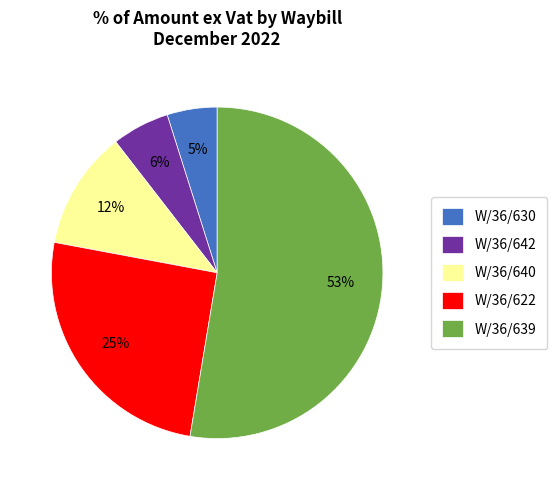

What is the ratio of the value at W/36/630 to the value at W/36/640?

0.4